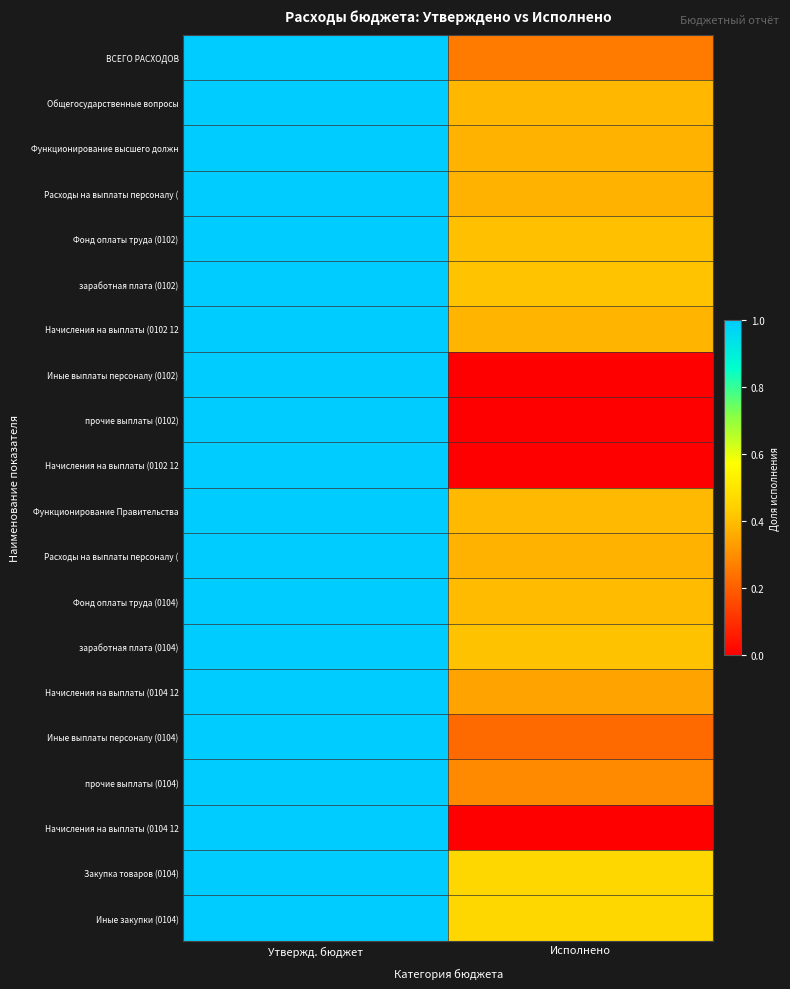

Which label corresponds to the largest value in the chart?

Утвержд. бюджет